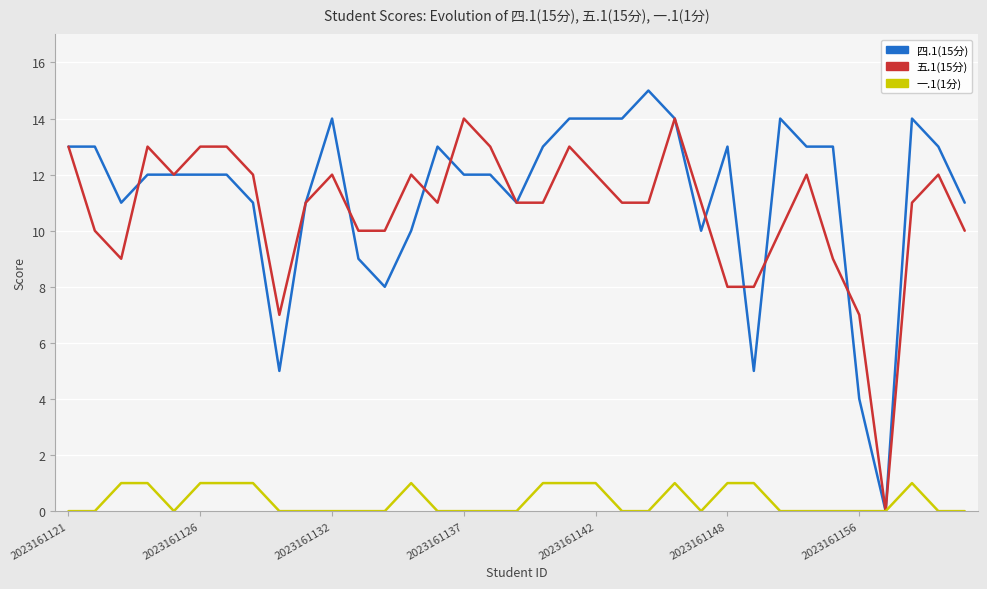

Which series has the largest range (max minus min)?

四.1(15分)